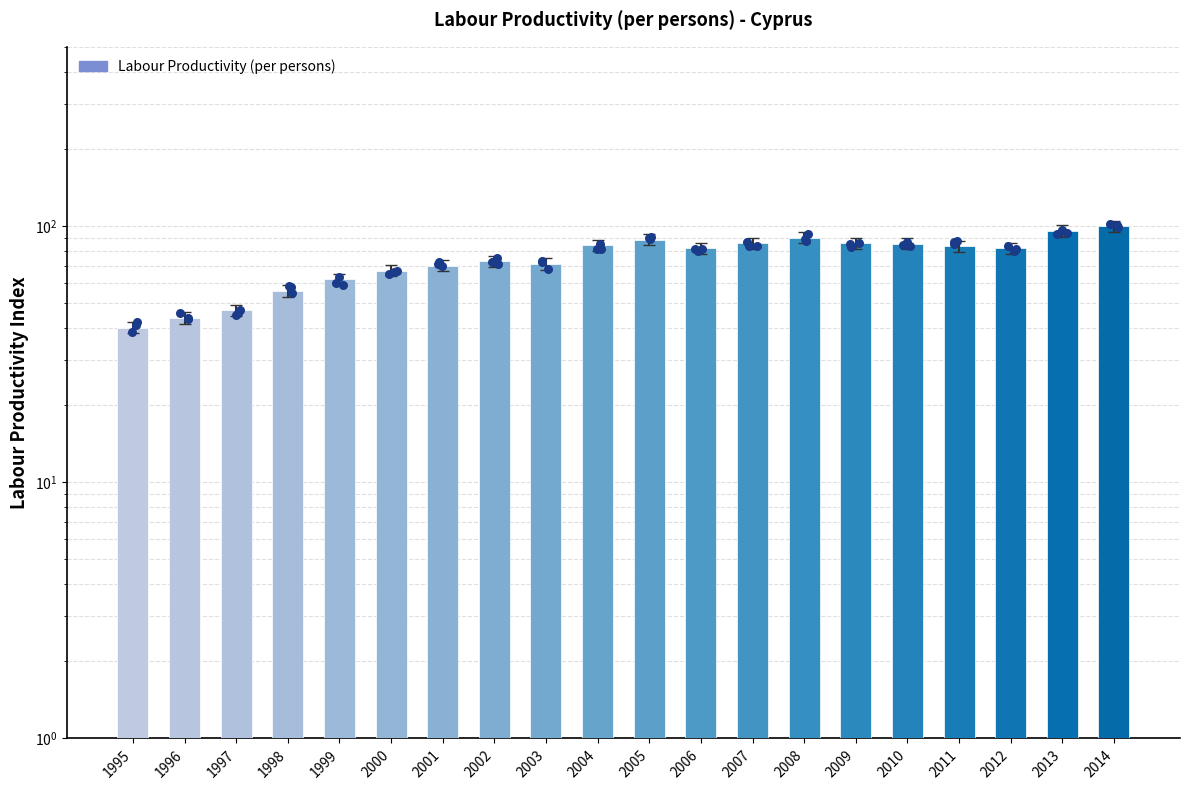

Between 2001 and 2013, which is larger?

2013